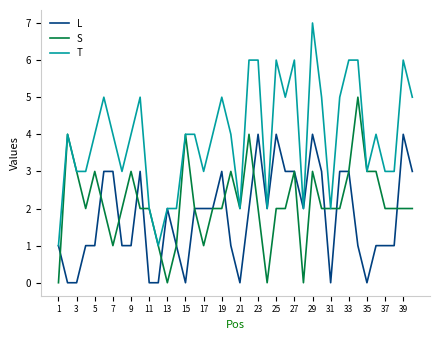

Which series has the largest range (max minus min)?

T